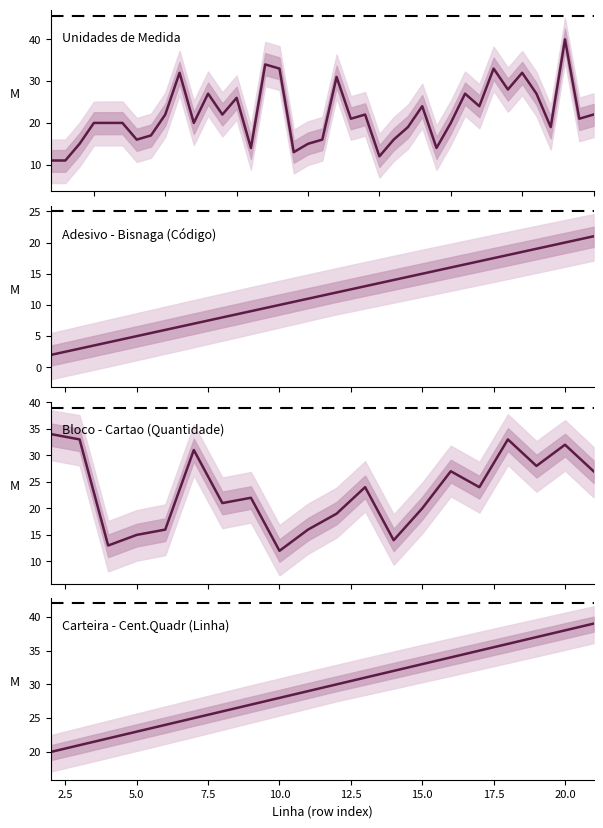

At which label is the value closest to 25?

15